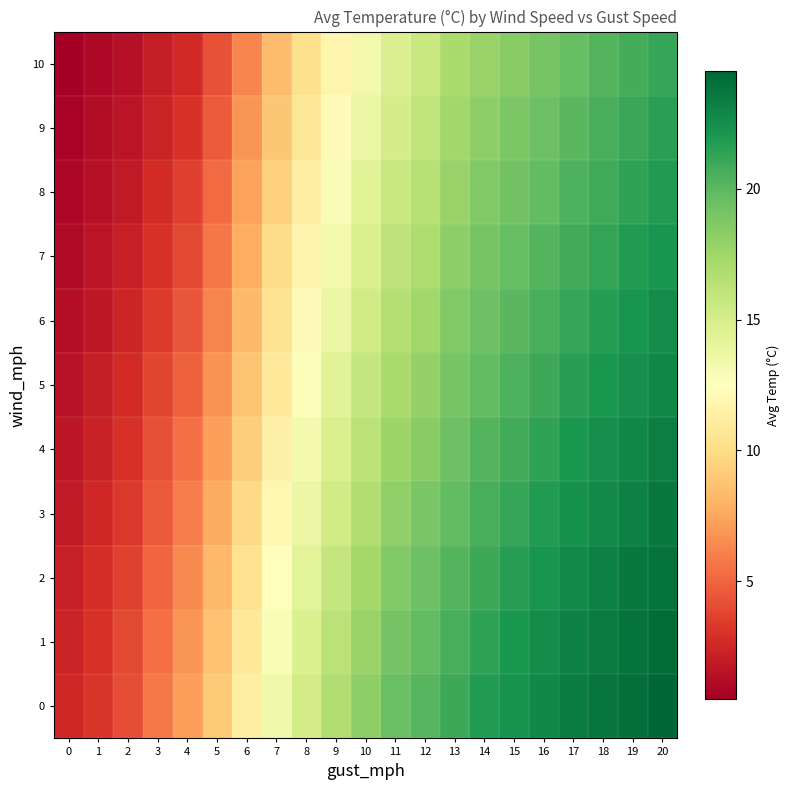

At which category does the chart reach its peak across all series?

20